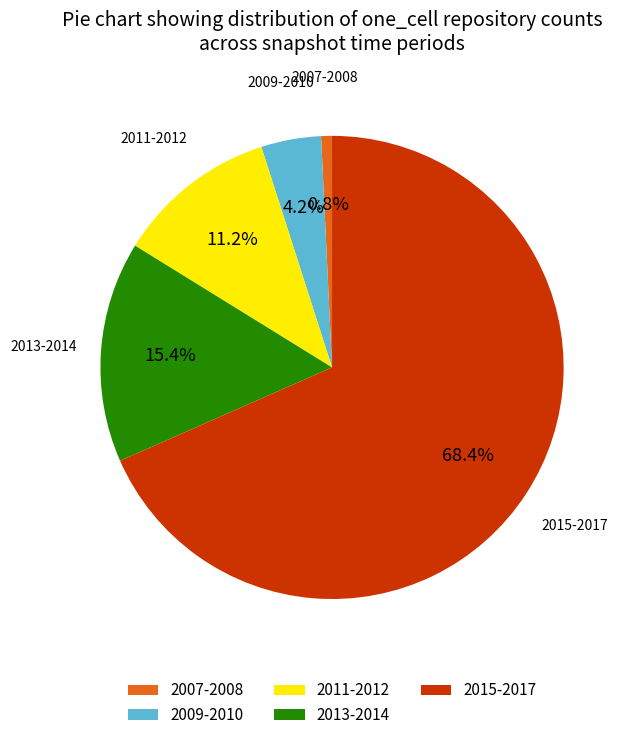

Rank the categories by value from highest to lowest.

2015-2017, 2013-2014, 2011-2012, 2009-2010, 2007-2008